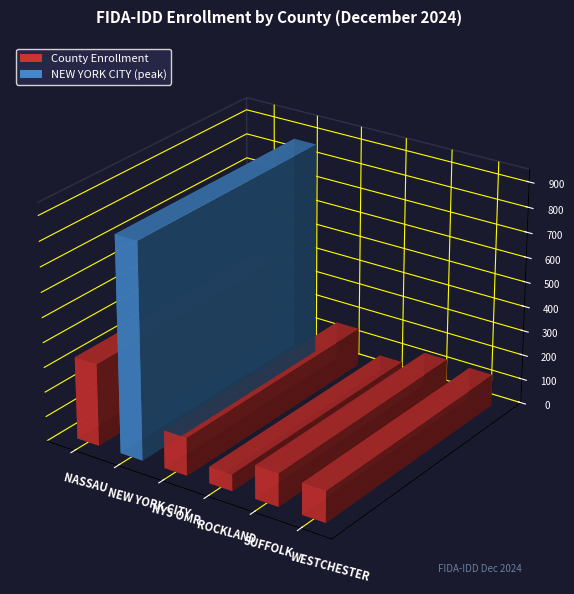

Which category has the highest value across all series?

NEW YORK CITY